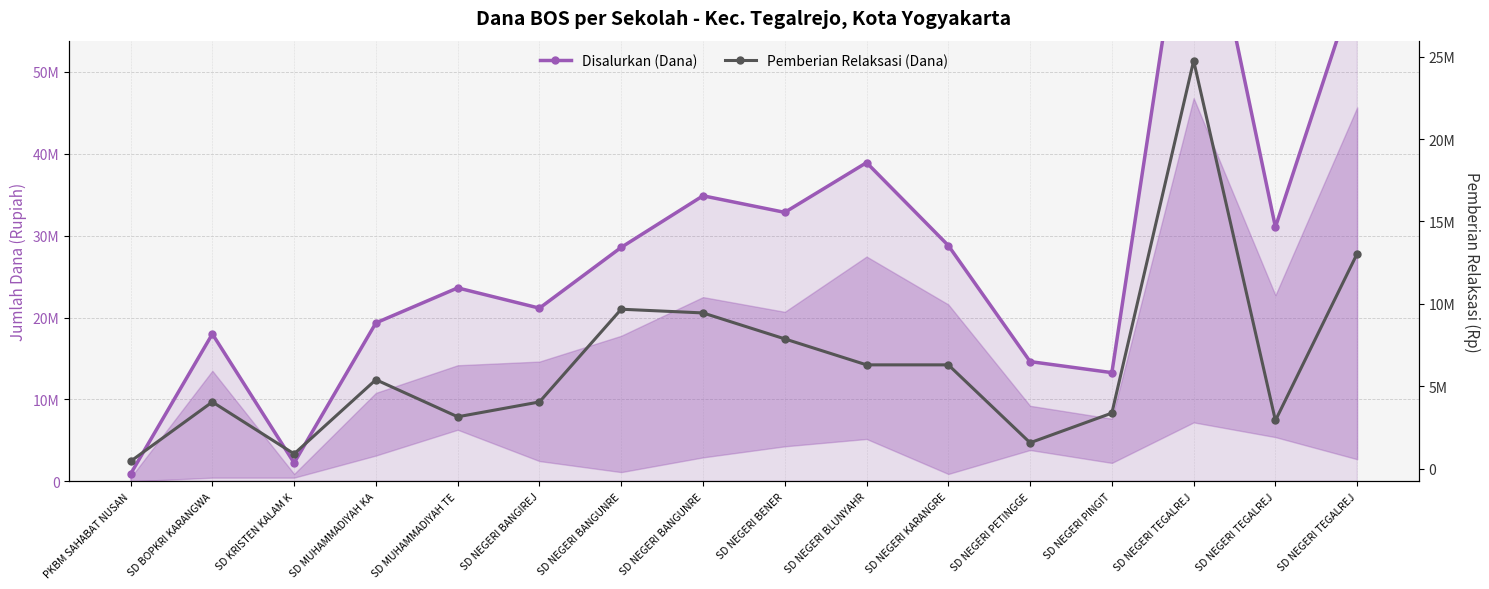

What is the label of the 5th point from the left?

SD MUHAMMADIYAH TE